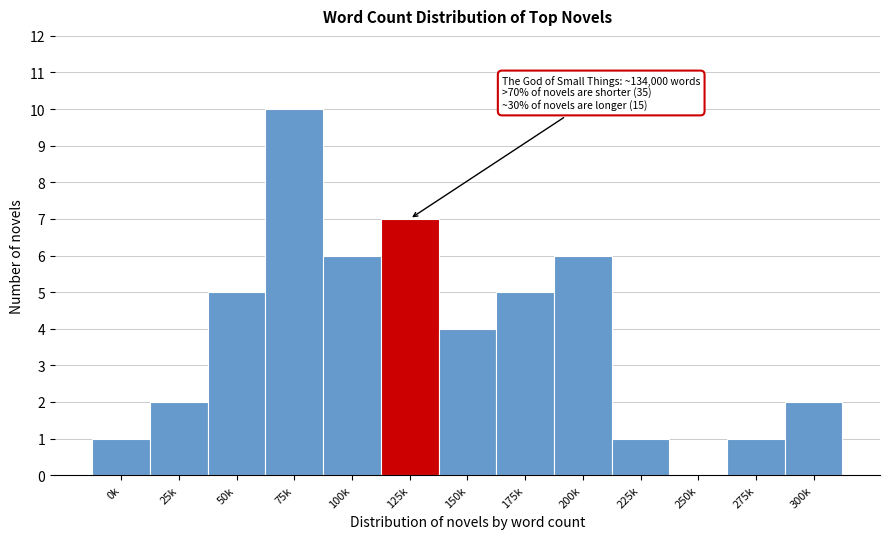

Reading left to right, list all the values displayed in this chart.

0k=1	25k=2	50k=5	75k=10	100k=6	125k=7	150k=4	175k=5	200k=6	225k=1	250k=0	275k=1	300k=2